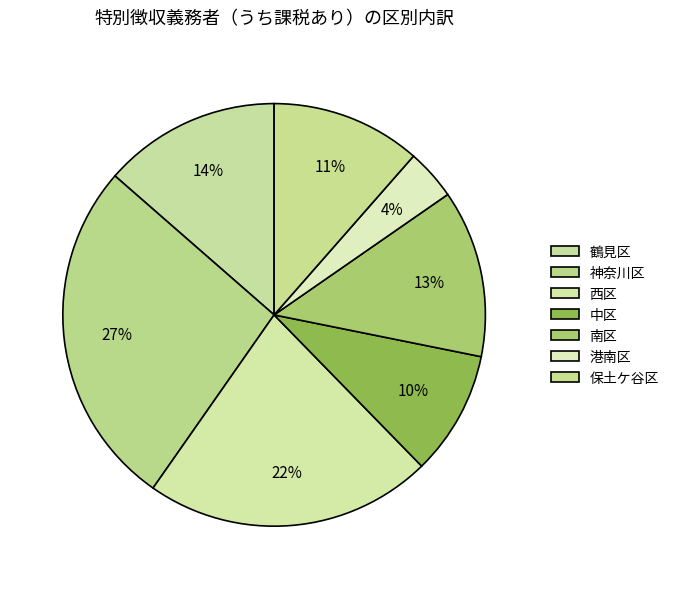

Is it true that 神奈川区 is 39% of the pie?

False